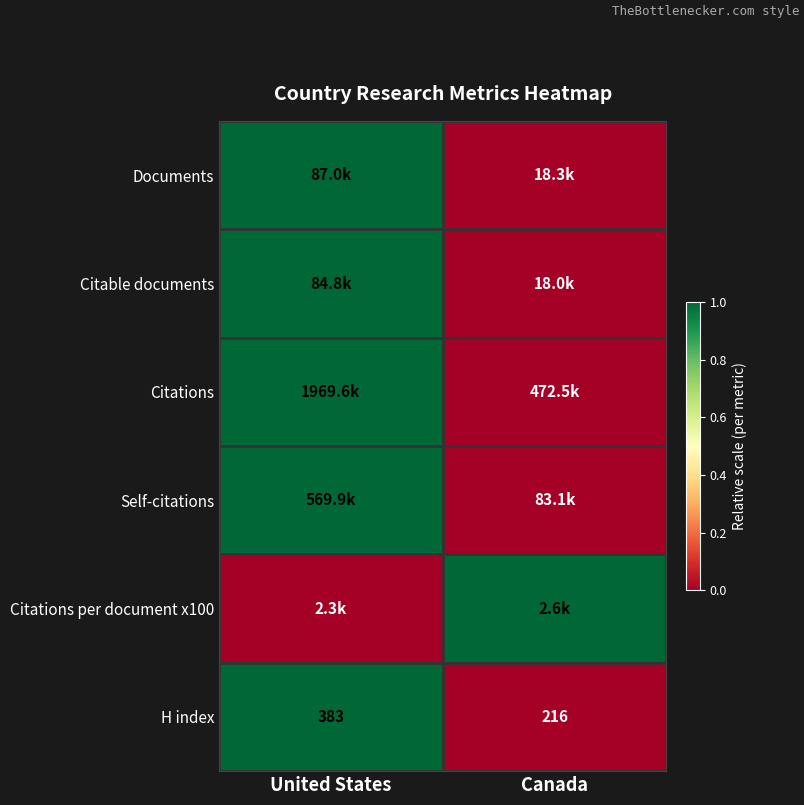

Is it true that H index equals 620 at United States?

False